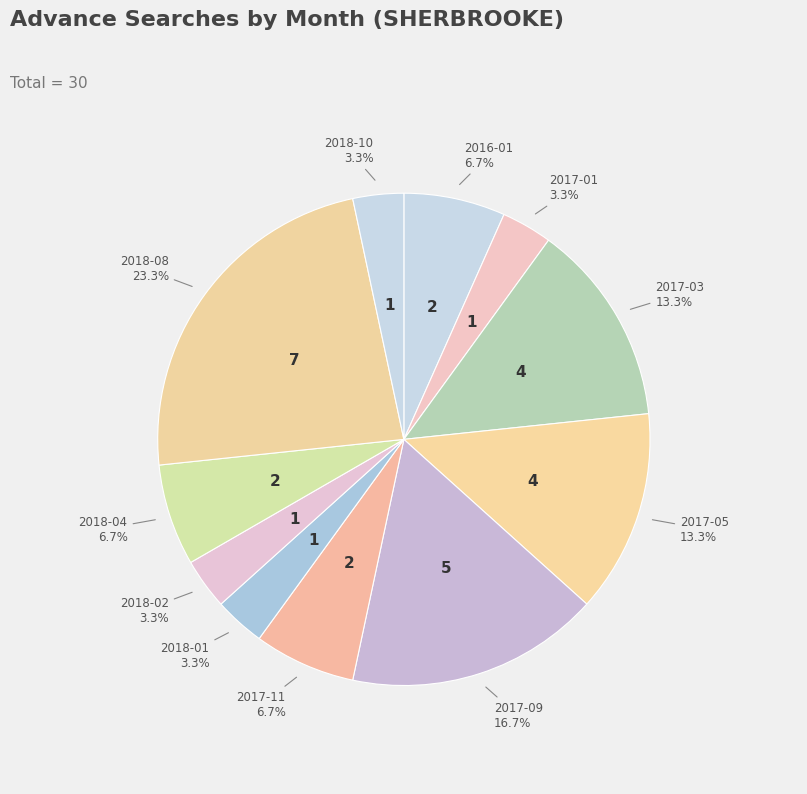

How many slices are in this pie chart?

11